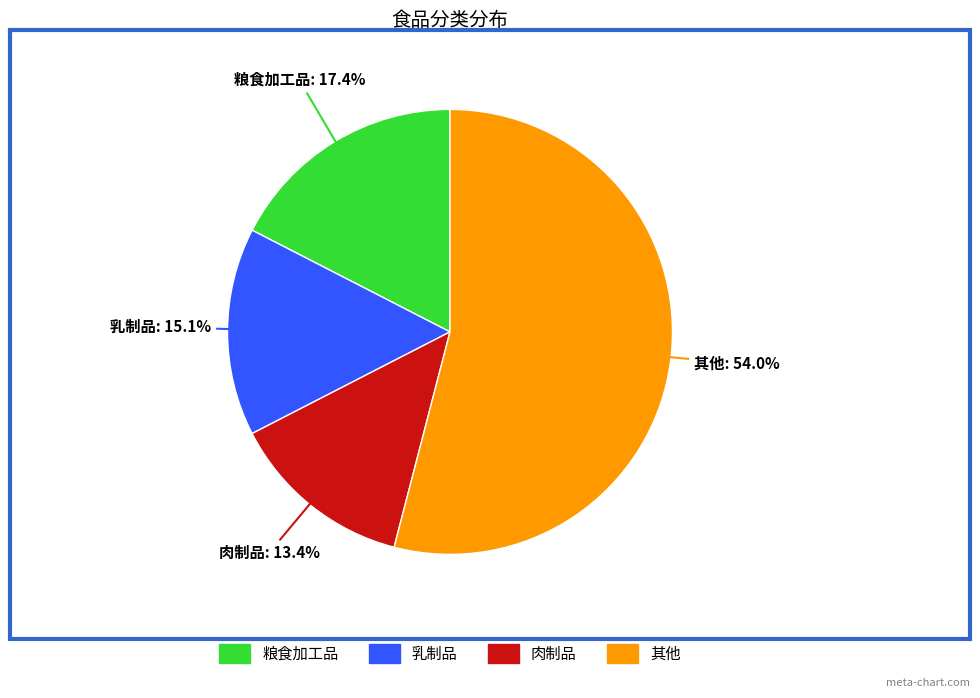

Is there any slice that represents more than half of the pie?

Yes